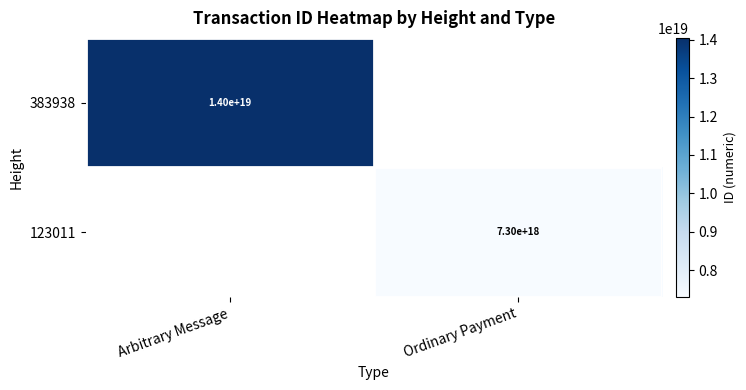

The 383938 series shows 4550851671559474176 at Arbitrary Message. True or false?

False